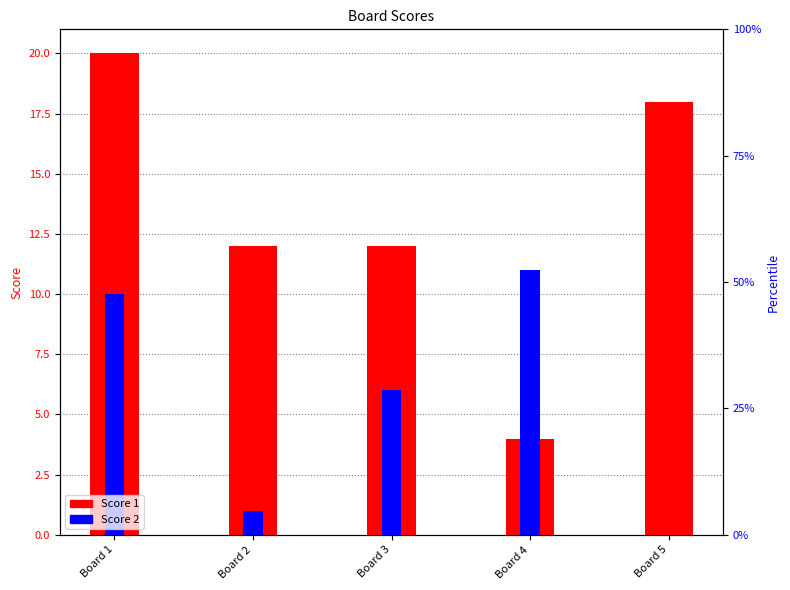

Which category has the lowest value across all series?

Board 5